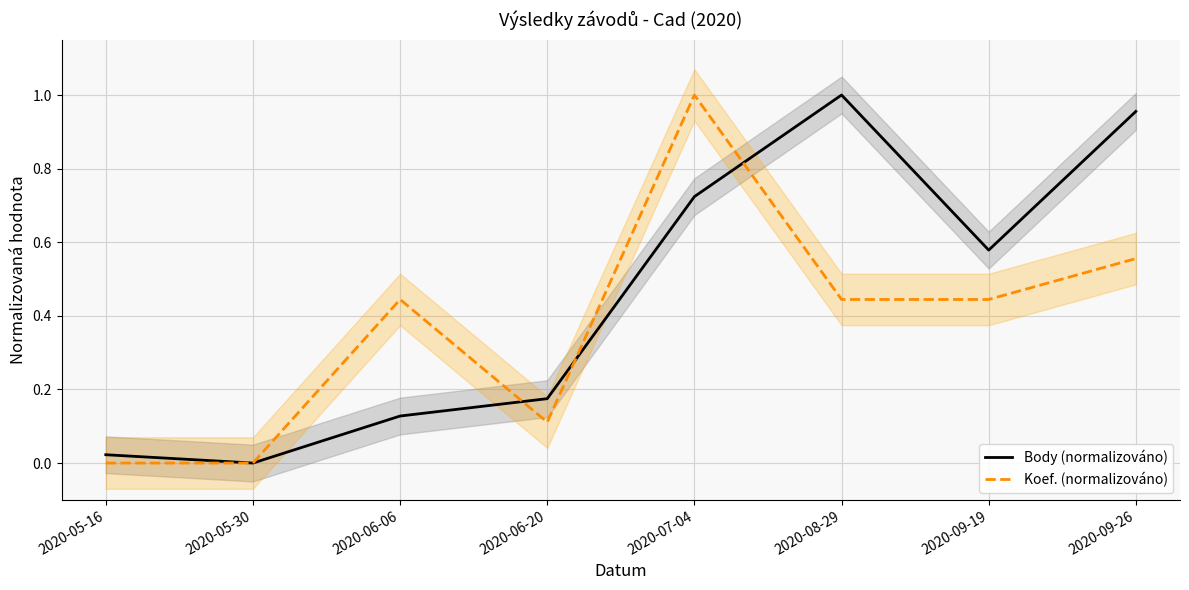

At which category does the chart reach its minimum across all series?

2020-05-30